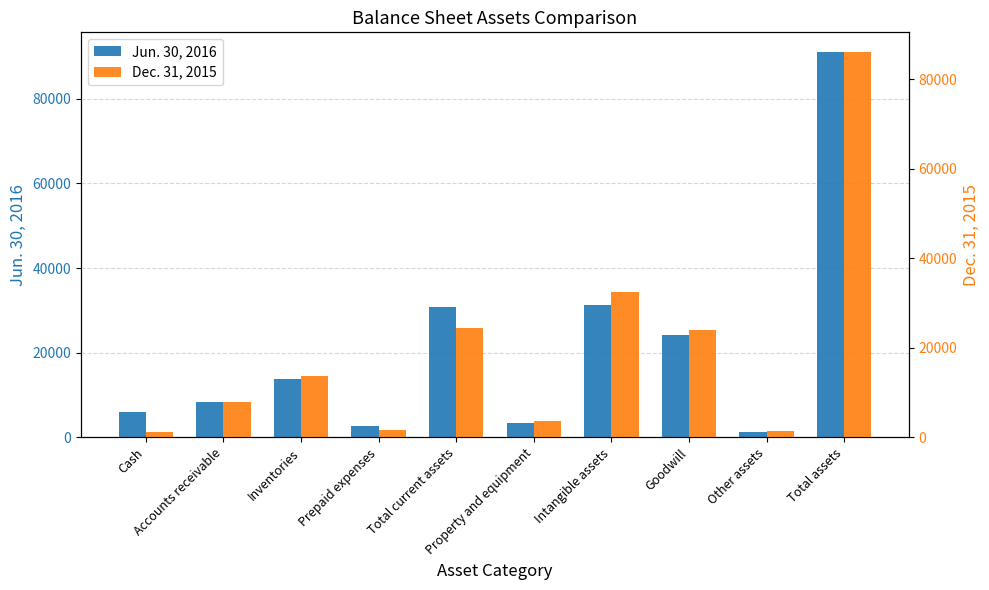

What is the difference between the maximum and second lowest values in the Jun. 30, 2016 series?

88397